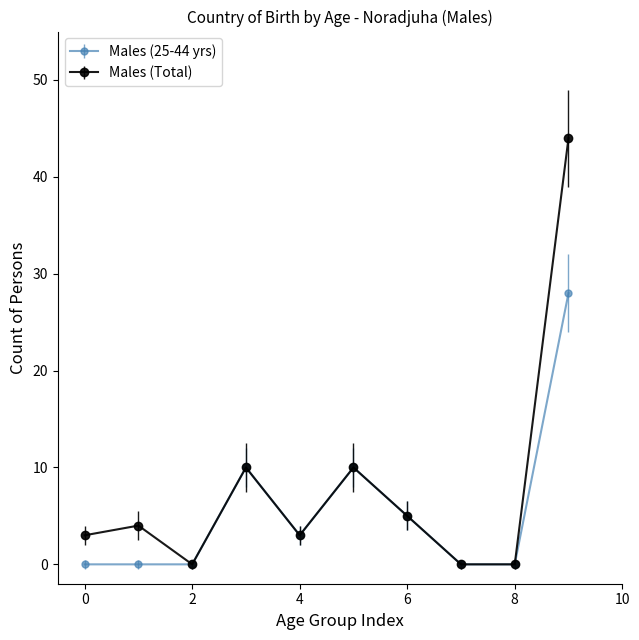

Which series has the widest spread of values?

Males (Total)